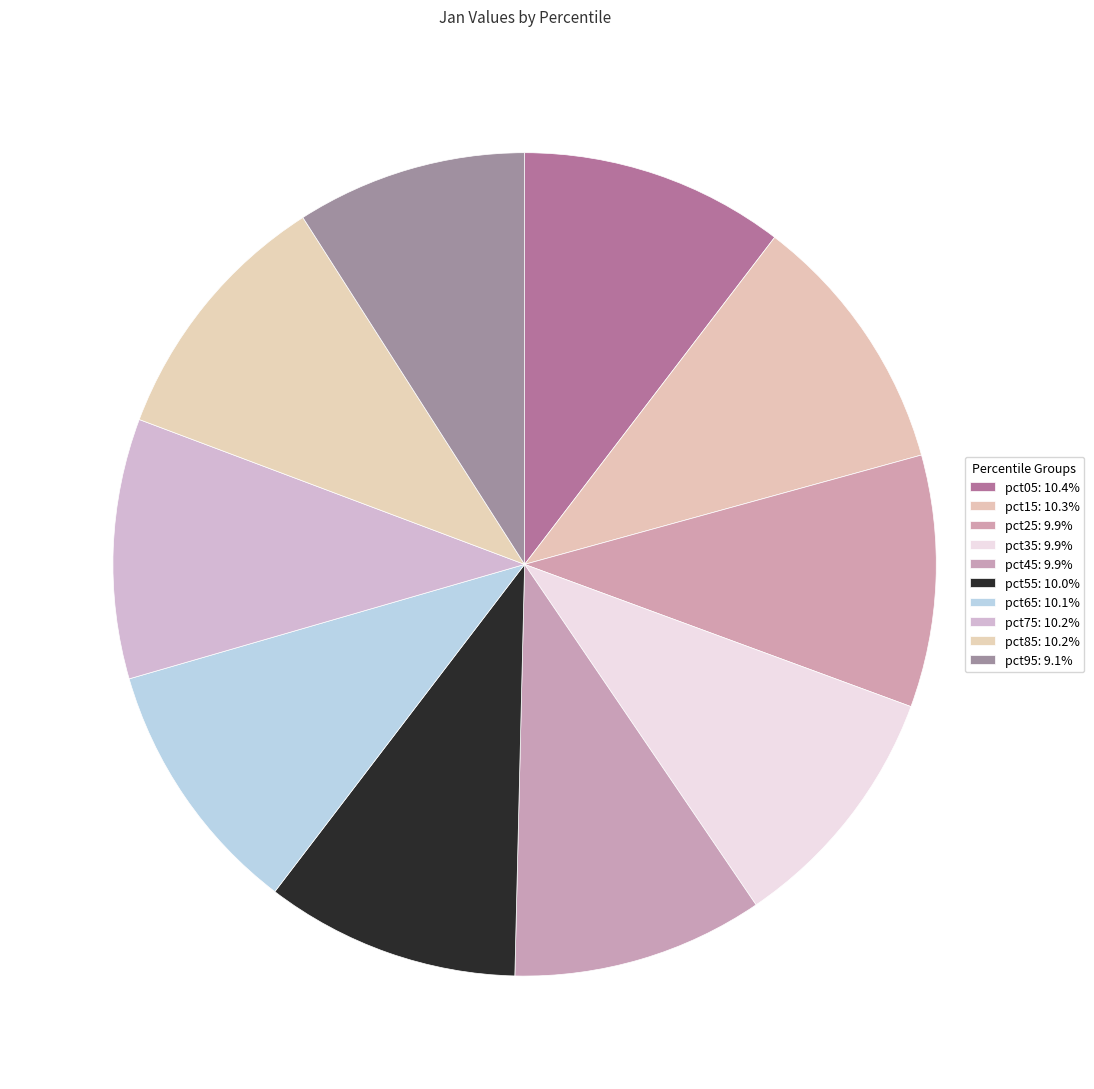

What is the ratio of the value at pct65 to the value at pct95?

1.1